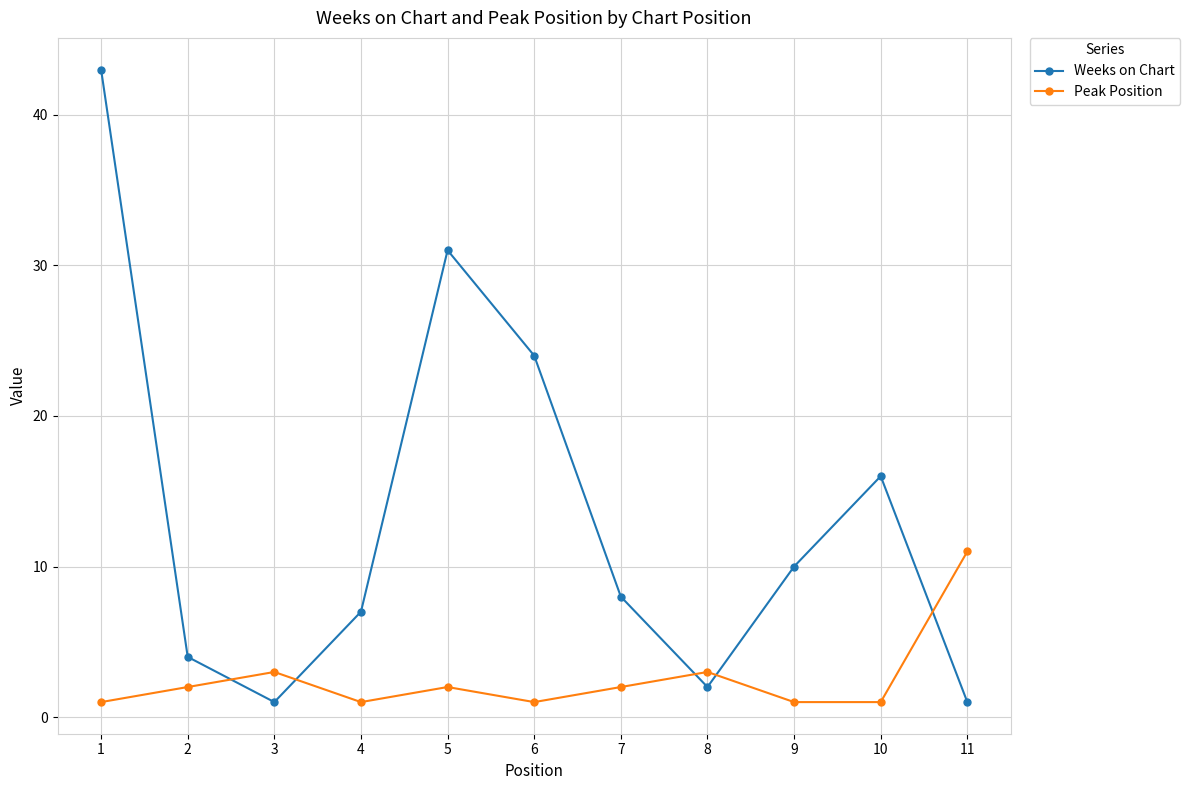

What is the approximate value of Peak Position at 8?

3